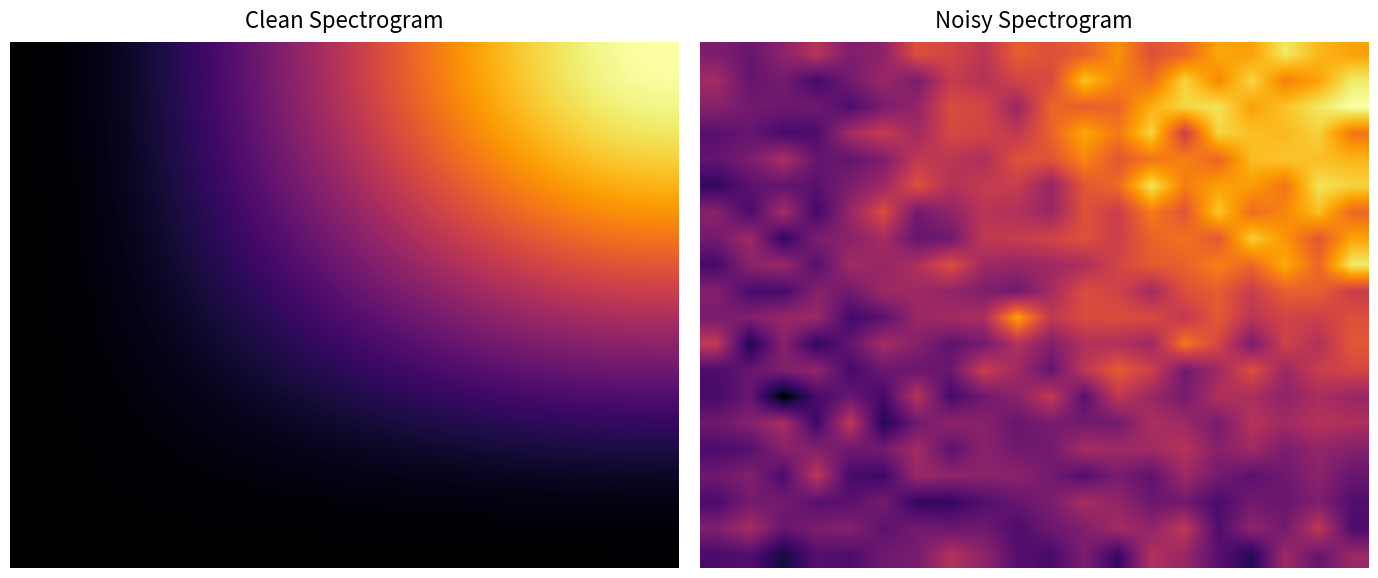

At which category is the sum across all series the highest?

18